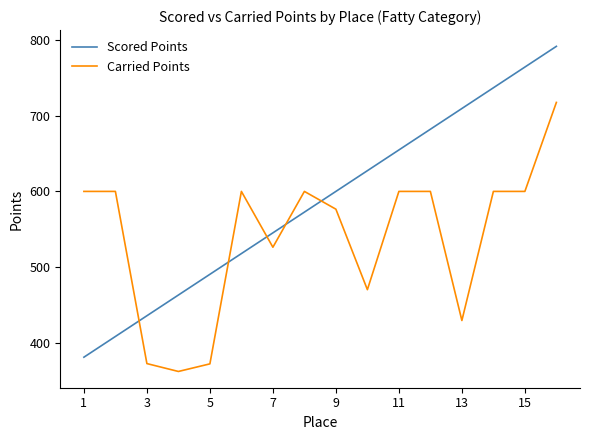

List the series in order of their overall mean, highest first.

Scored Points, Carried Points